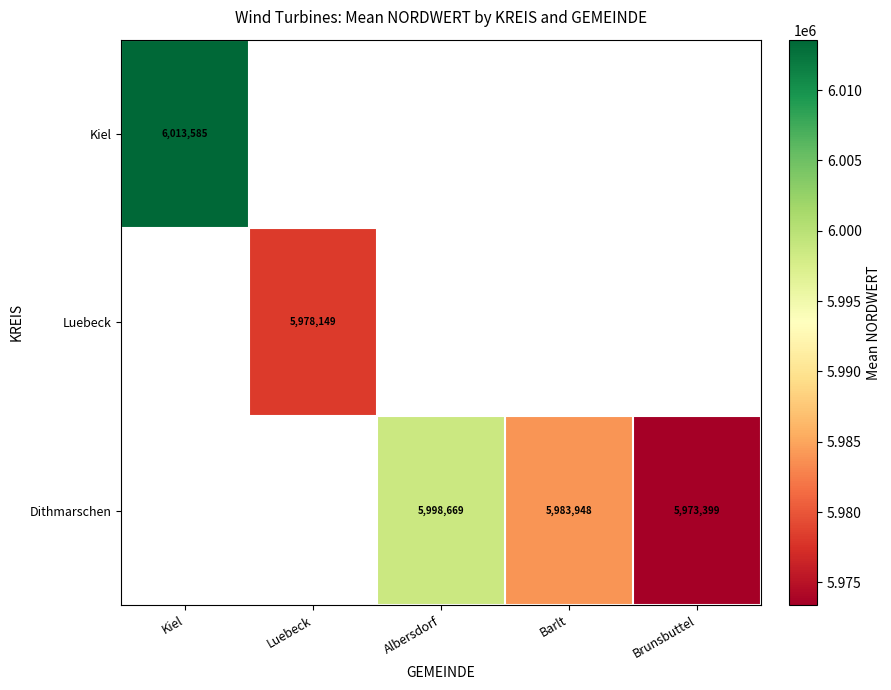

Which category has the lowest value across all series?

Brunsbuttel